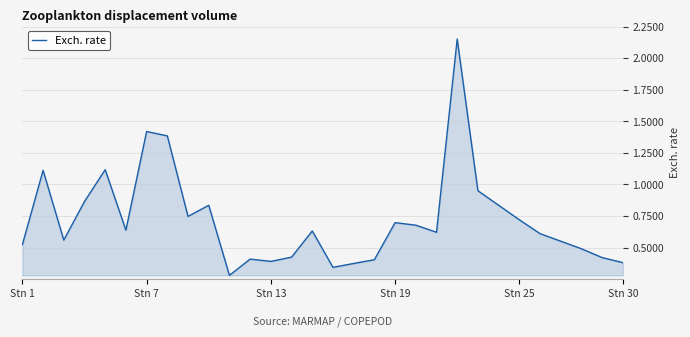

What is the difference between the maximum and minimum values?

1.9